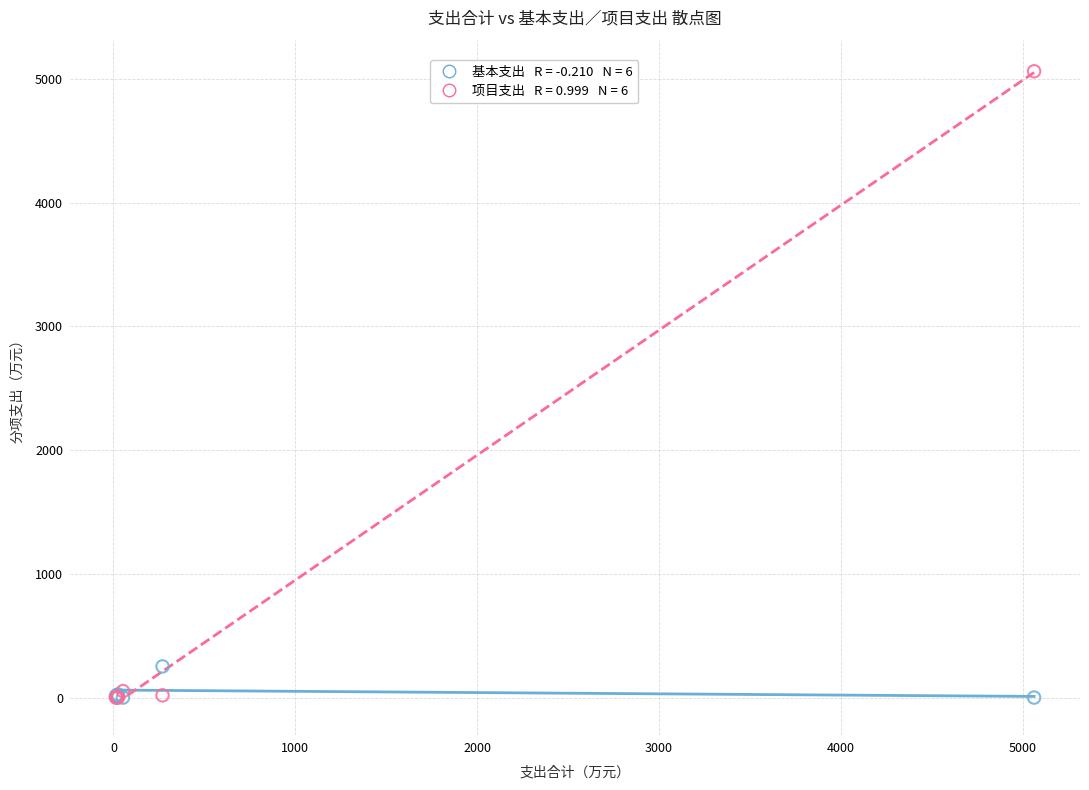

Across all series, what Y value is closest to 2531?

251.9